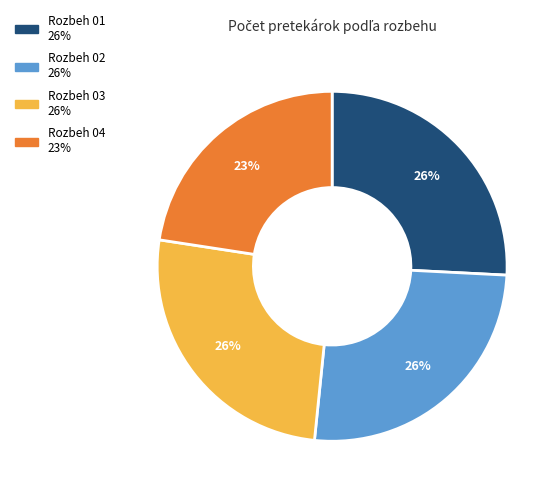

Approximately how many times larger is the value at Rozbeh 02 compared to Rozbeh 03?

1.0